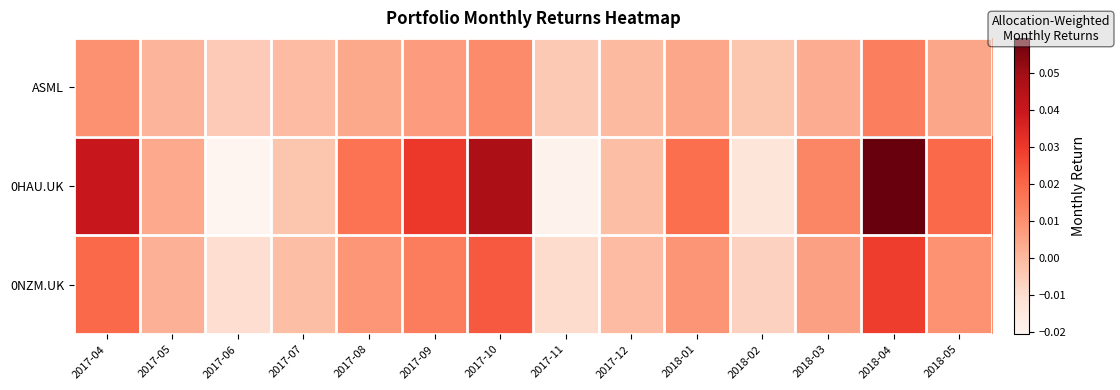

At 2018-01, list the series in order from smallest to largest.

ASML, 0NZM.UK, 0HAU.UK